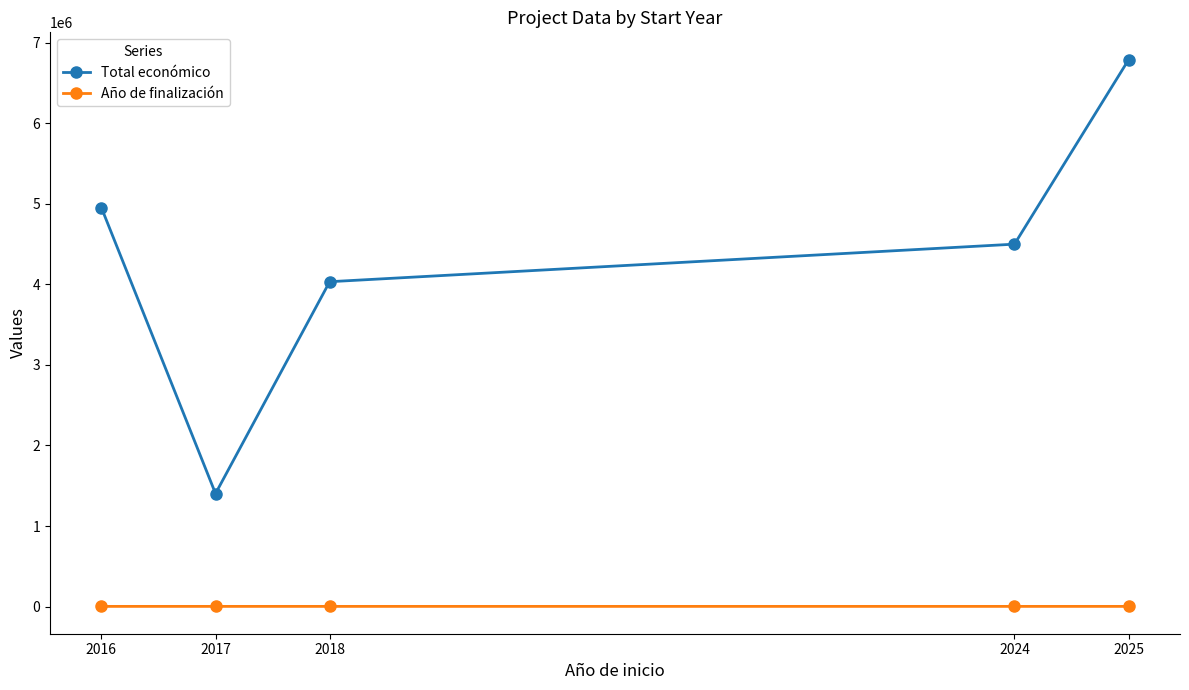

What is the highest value of the Total económico series?

6790375